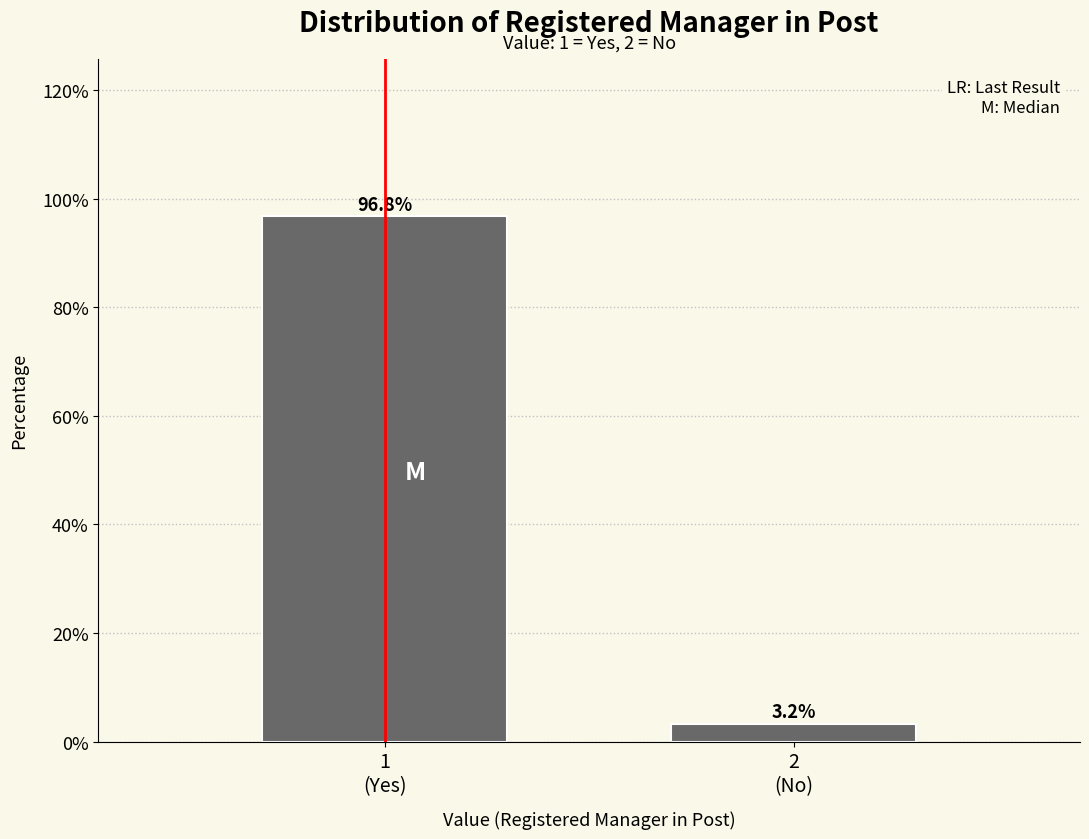

Reading right to left, list all the values displayed in this chart.

3.2	96.8